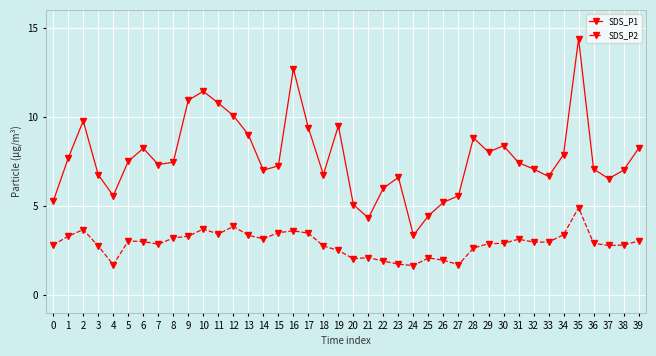

At which label does SDS_P1 first exceed 7?

1